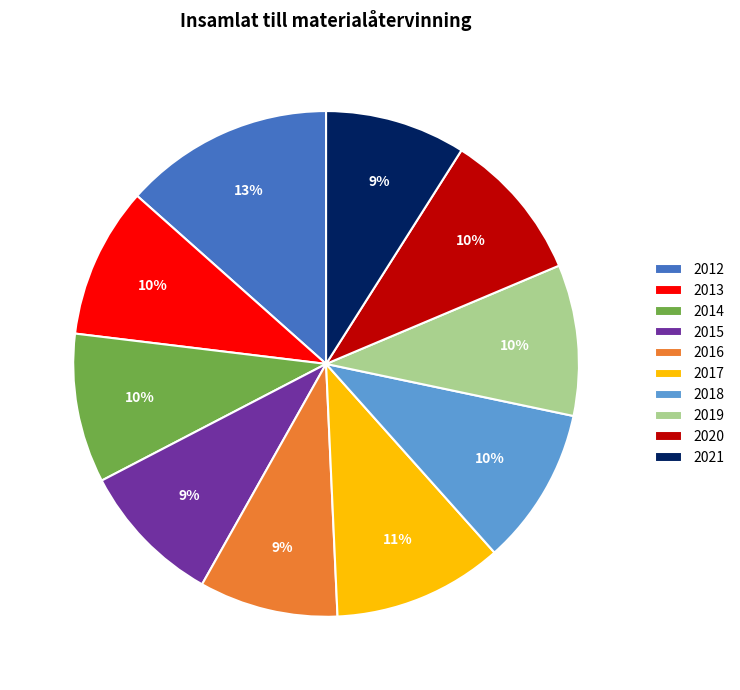

Is the sum of 2018 and 2013 greater than half?

No